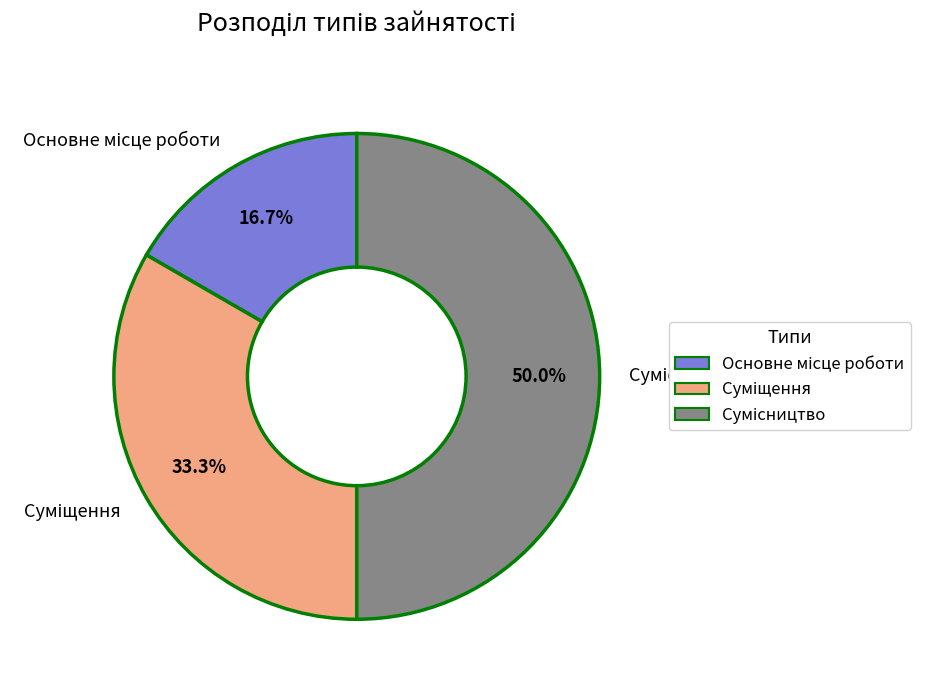

Does any single category account for the majority?

No